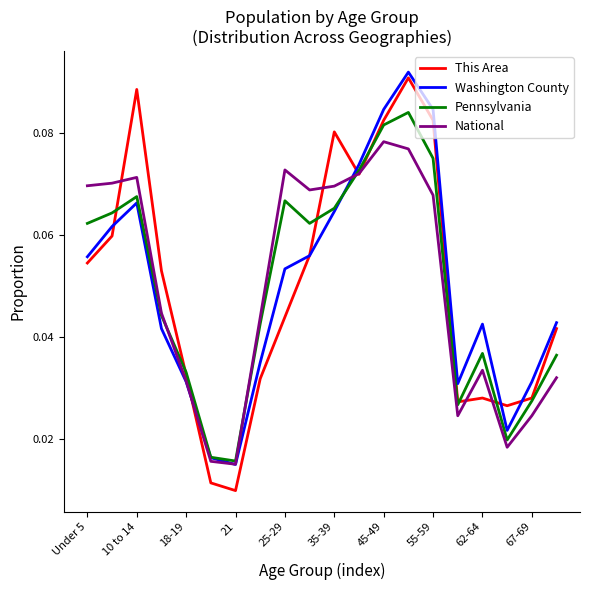

Which series has the largest range (max minus min)?

This Area